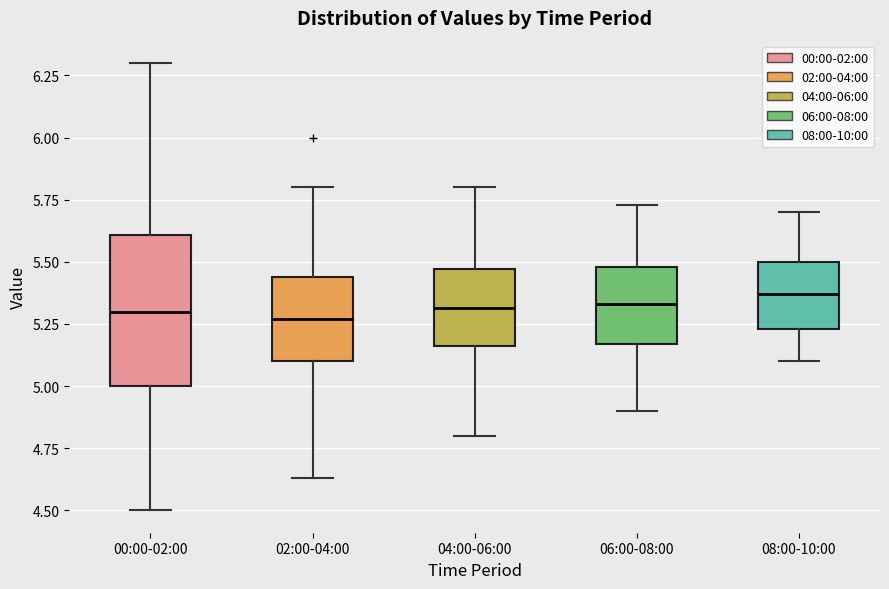

Reading left to right, read every box against the y-axis: the position of its median line, the range the box covers, and the ends of its whiskers. The values are not printed on the chart, so give them approximately, as read against the axis.

00:00-02:00: median 5.30, box 5.00 to 5.60, whiskers 4.50 to 6.30
02:00-04:00: median 5.25, box 5.10 to 5.45, whiskers 4.65 to 5.80
04:00-06:00: median 5.30, box 5.15 to 5.45, whiskers 4.80 to 5.80
06:00-08:00: median 5.35, box 5.15 to 5.50, whiskers 4.90 to 5.75
08:00-10:00: median 5.35, box 5.25 to 5.50, whiskers 5.10 to 5.70